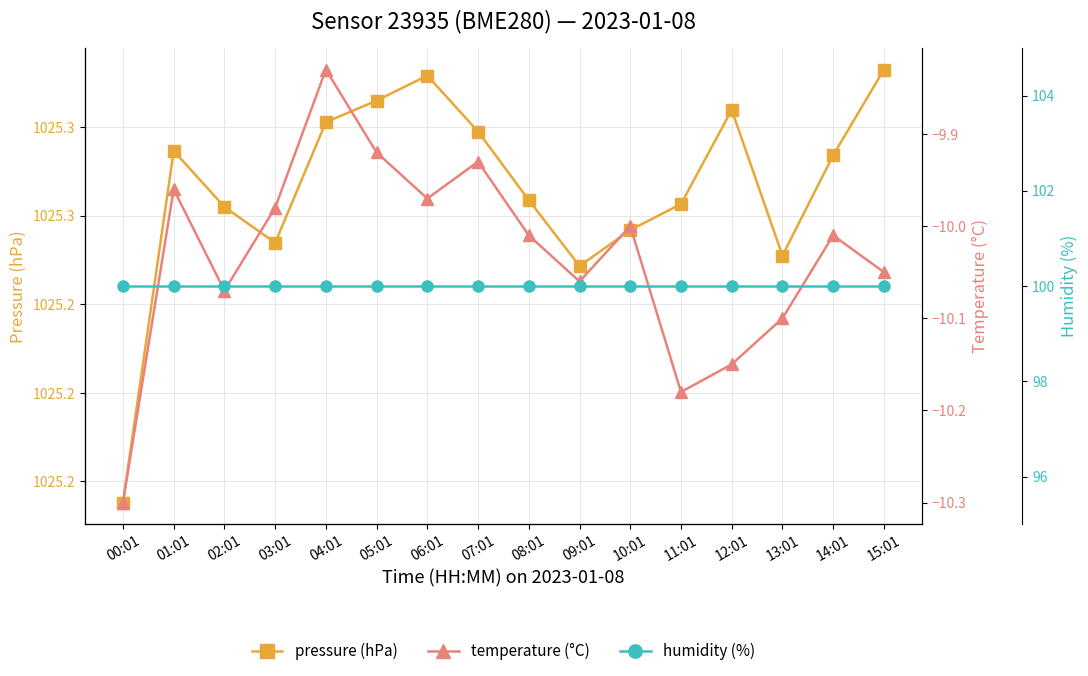

What is the average value of the humidity (%) series?

100.0